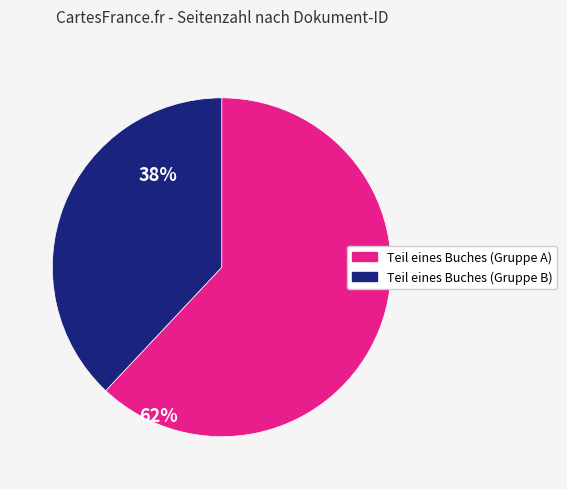

Which category has the biggest portion of the pie?

Teil eines Buches (Gruppe A)